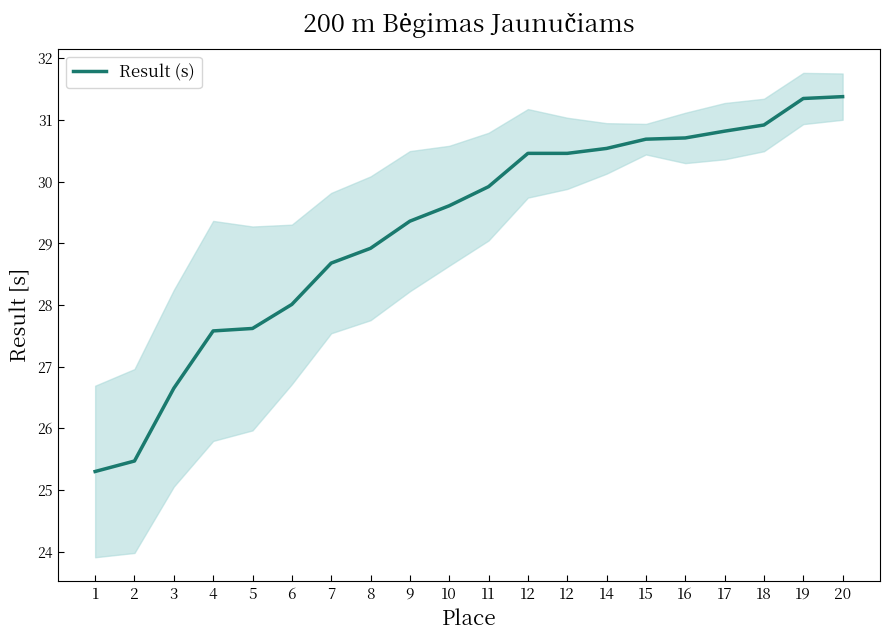

True or false: there are more than 2 points higher than both neighbors.

False